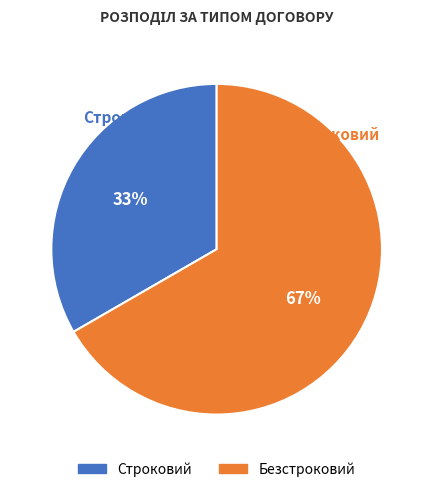

Which has a higher value, Безстроковий or Строковий?

Безстроковий